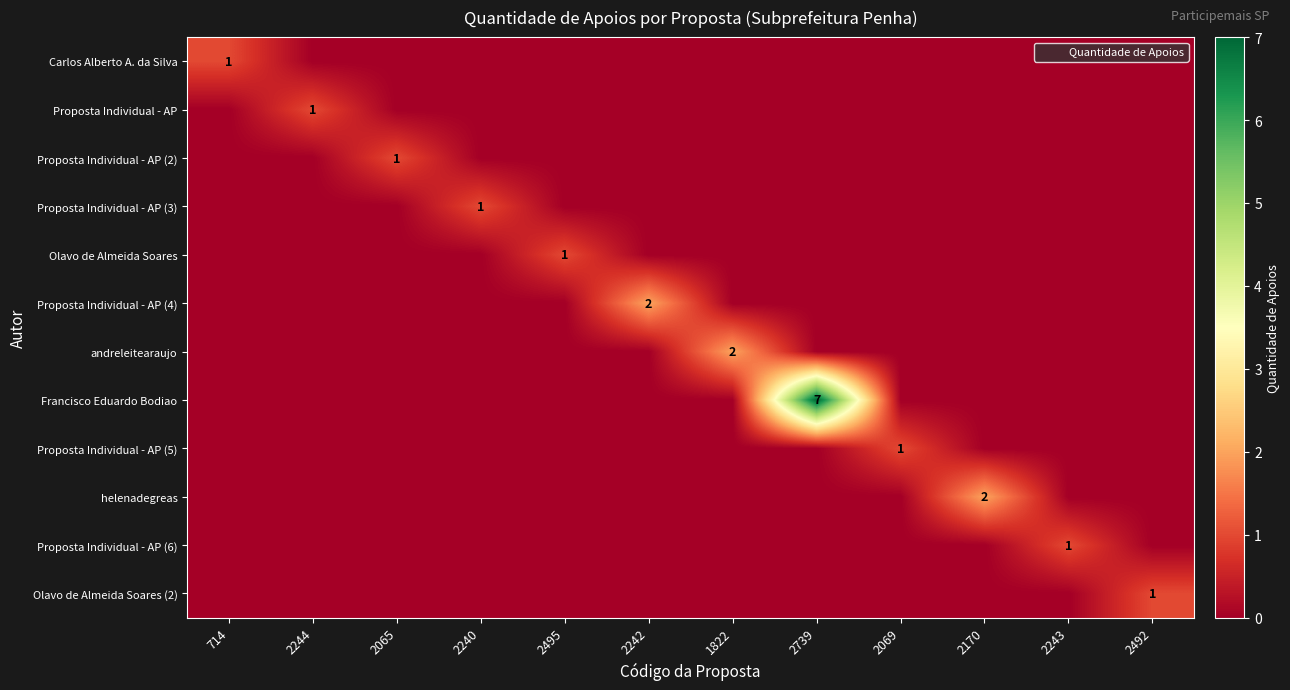

How many values in the Proposta Individual - AP (3) series exceed 0?

1